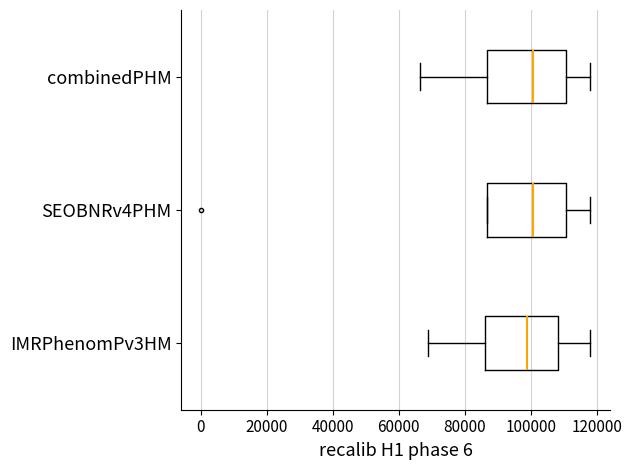

Reading bottom to top, read every box against the x-axis: the position of its median line, the range the box covers, and the ends of its whiskers. The values are not printed on the chart, so give them approximately, as read against the axis.

IMRPhenomPv3HM: median 98000, box 86000 to 108000, whiskers 68000 to 118000
SEOBNRv4PHM: median 100000, box 86000 to 110000, whiskers 86000 to 118000
combinedPHM: median 100000, box 86000 to 110000, whiskers 66000 to 118000